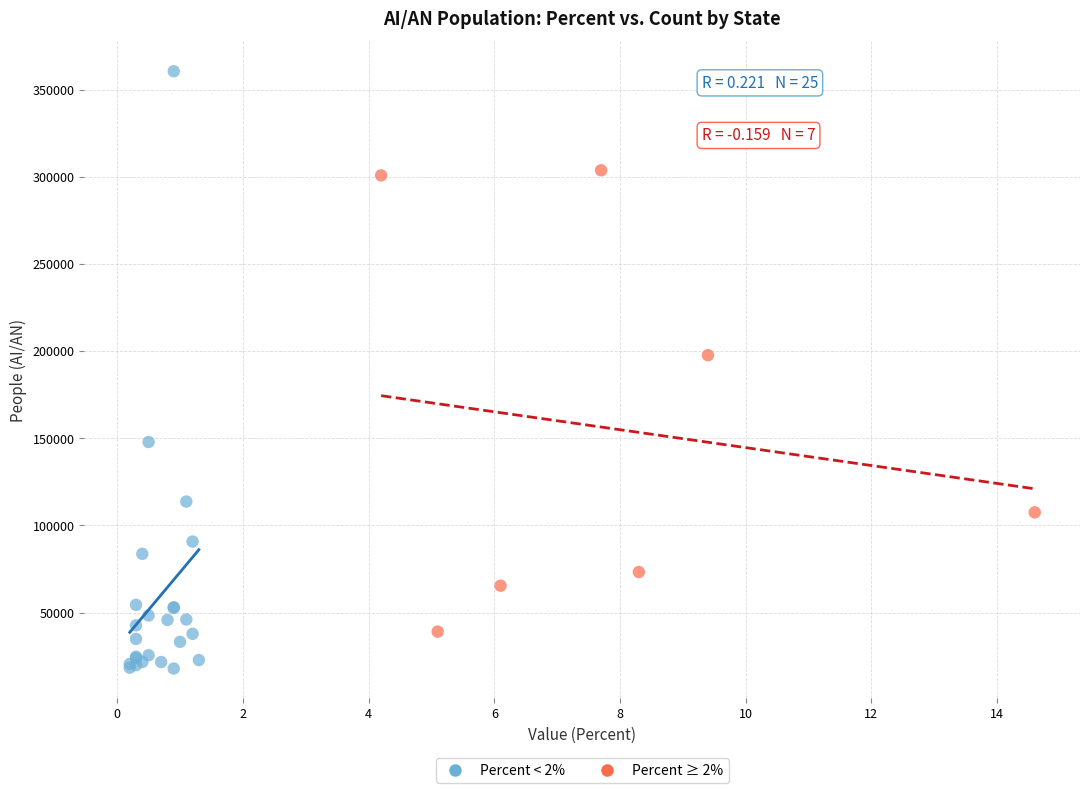

What are all the series names shown in the legend?

Percent < 2%, Percent ≥ 2%